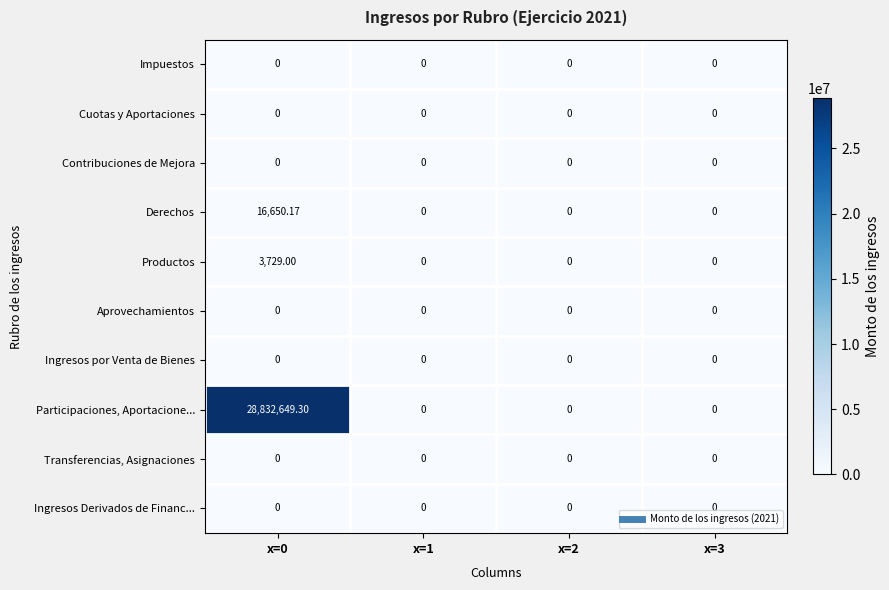

Which series has the widest spread of values?

Participaciones, Aportacione...